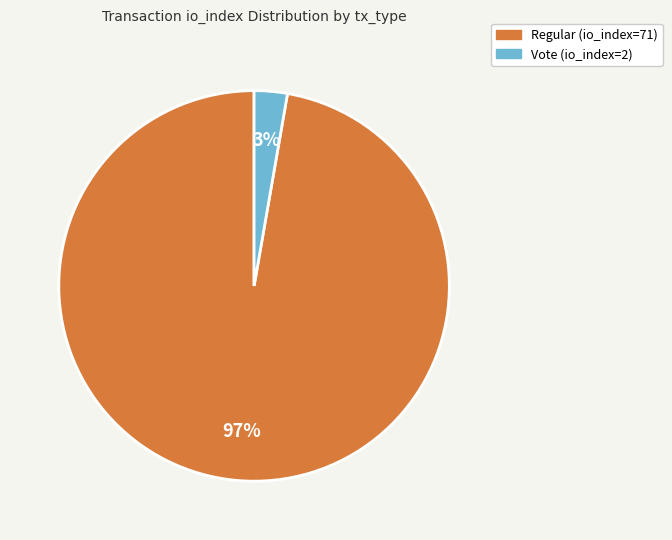

To the nearest percent, what is the combined percentage of Vote (io_index=2) and Regular (io_index=71)?

100%